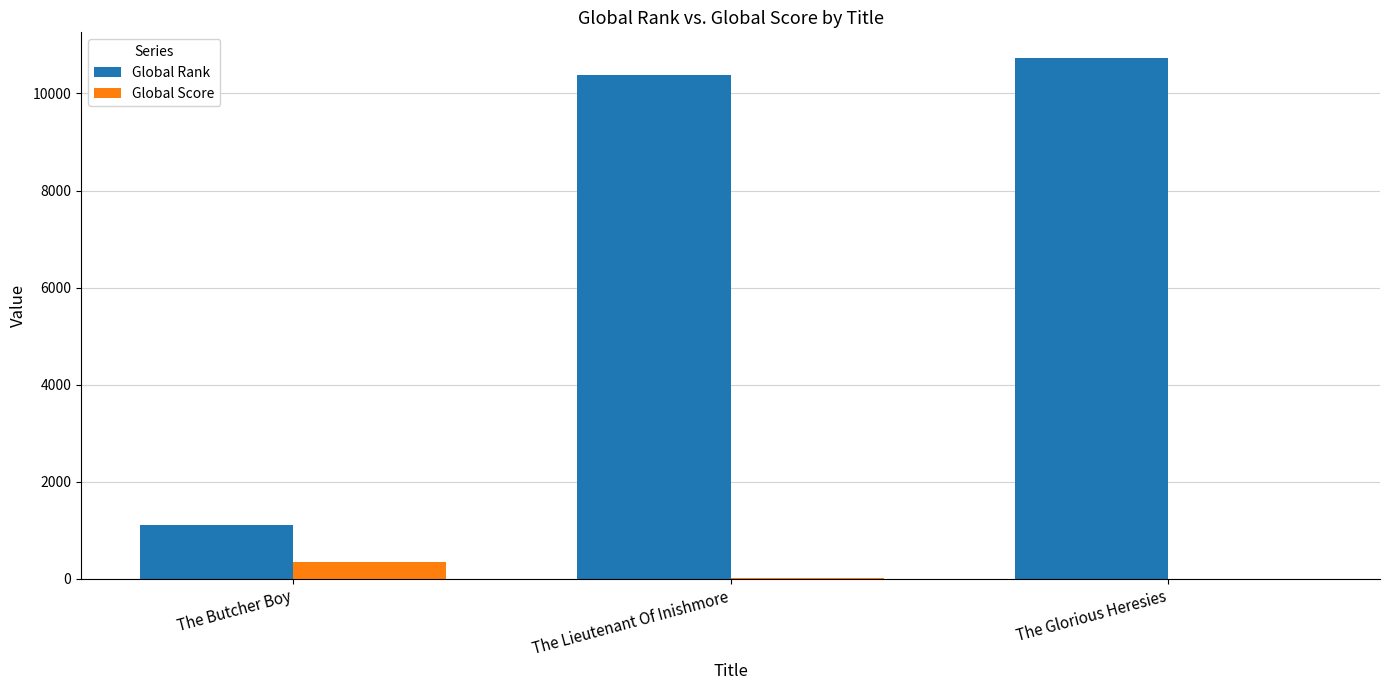

How many data points does each series have?

3